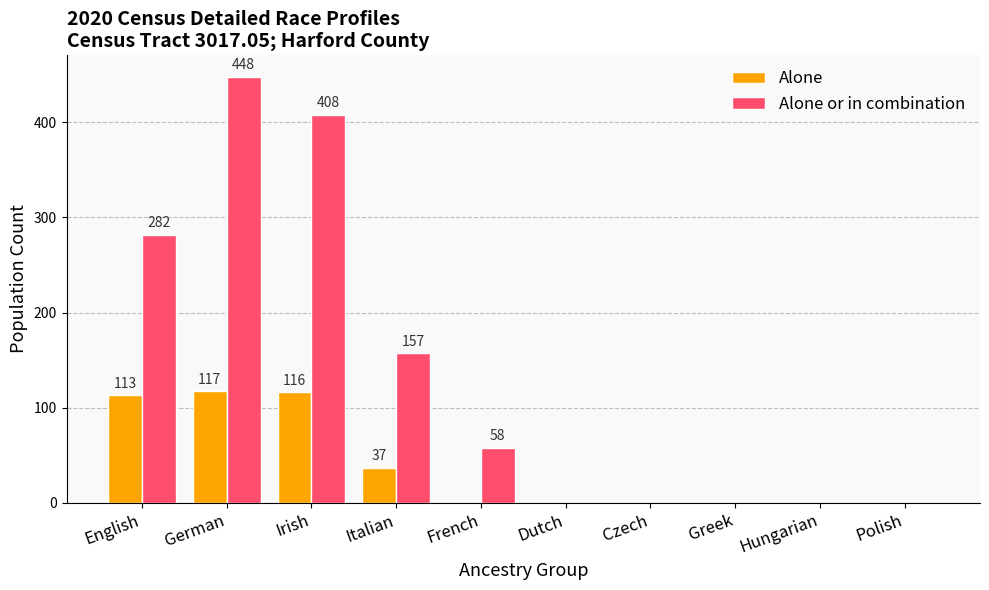

What is the sum of all Alone values?

383